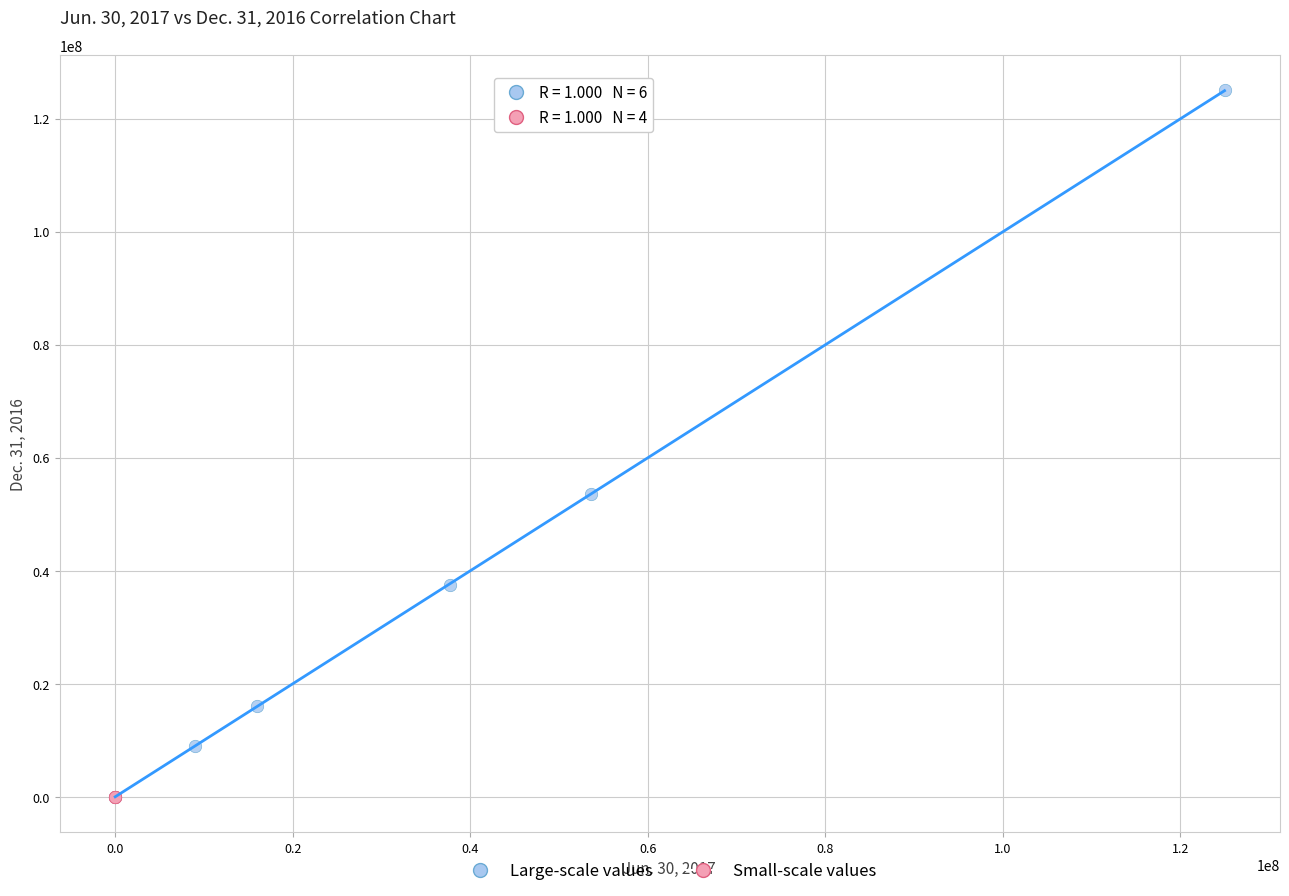

Which series has the widest spread of Y values?

Large-scale values